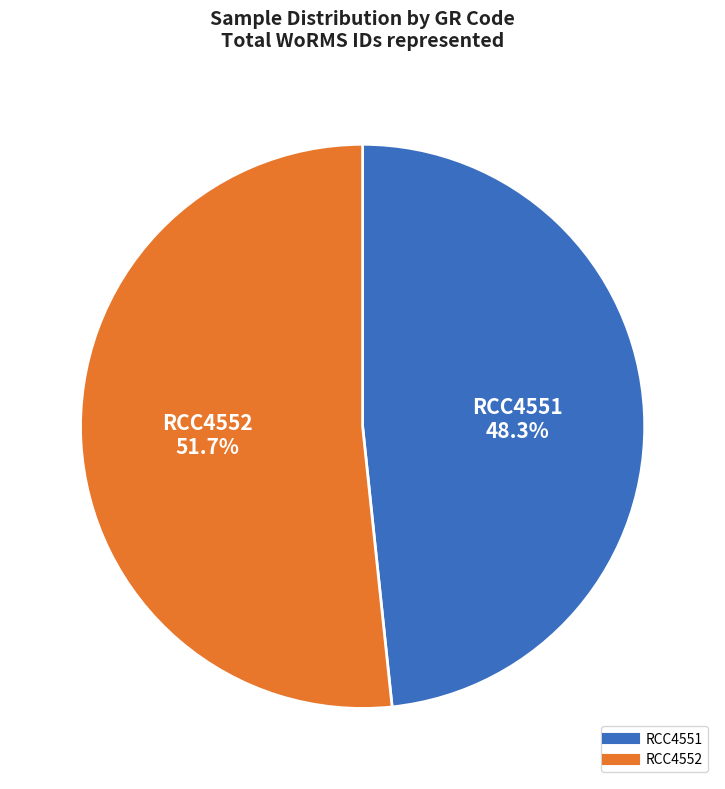

Which slice is the smallest?

RCC4551